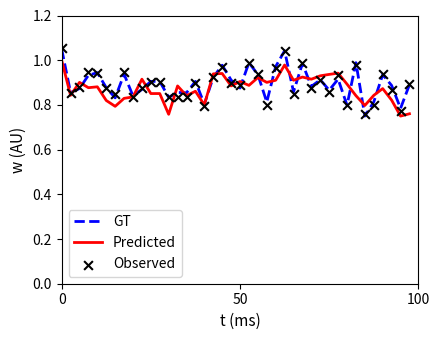

Which series has the largest total across all categories?

GT